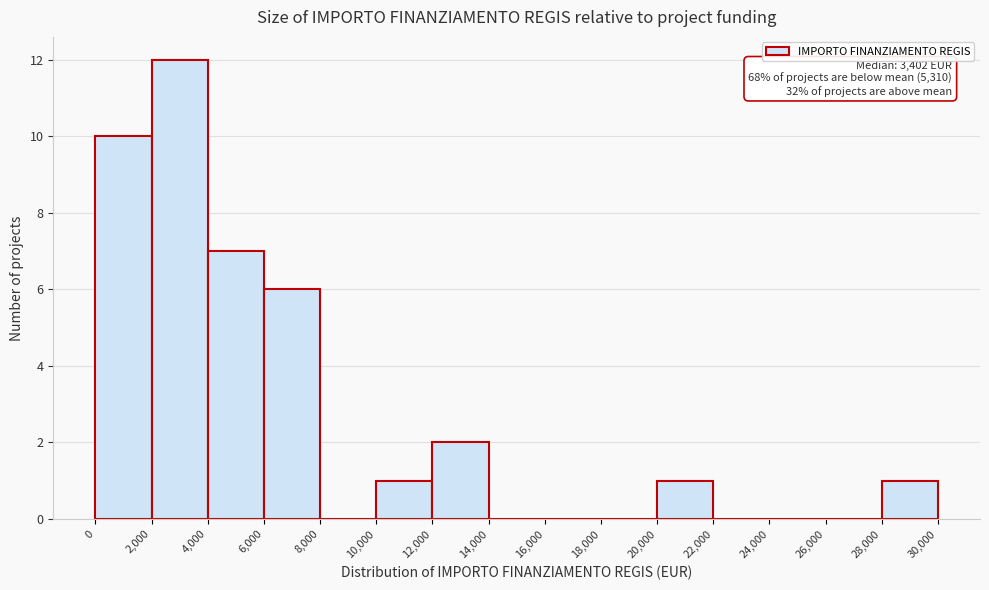

Over which range of the x-axis is the bar tallest?

2,000 to 4,000